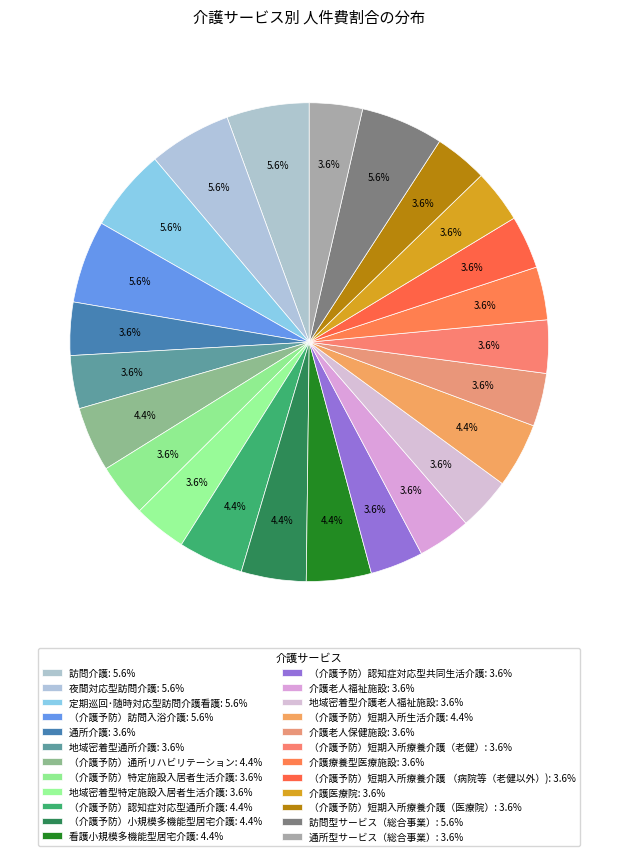

Which slice is the smallest?

通所介護